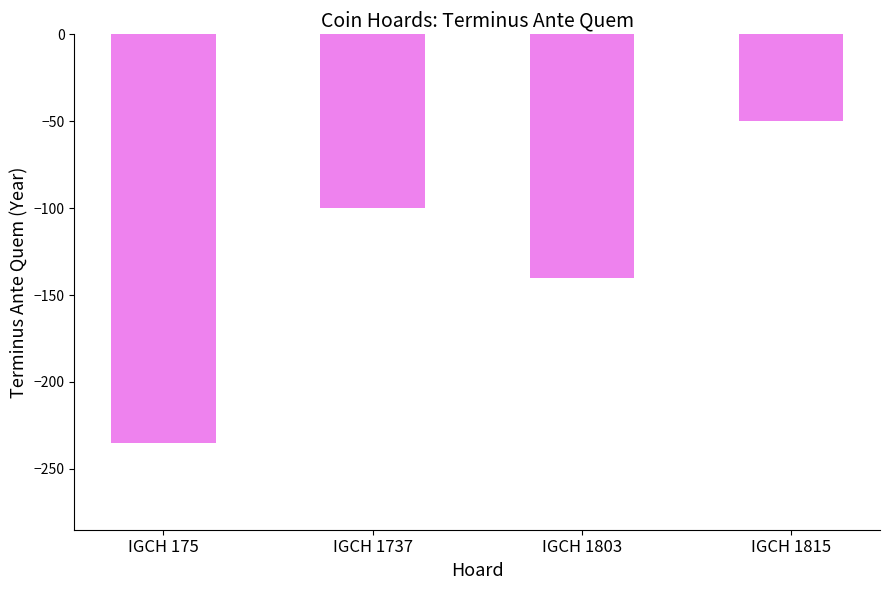

Reading right to left, extract all data points from this chart.

-50	-140	-100	-235